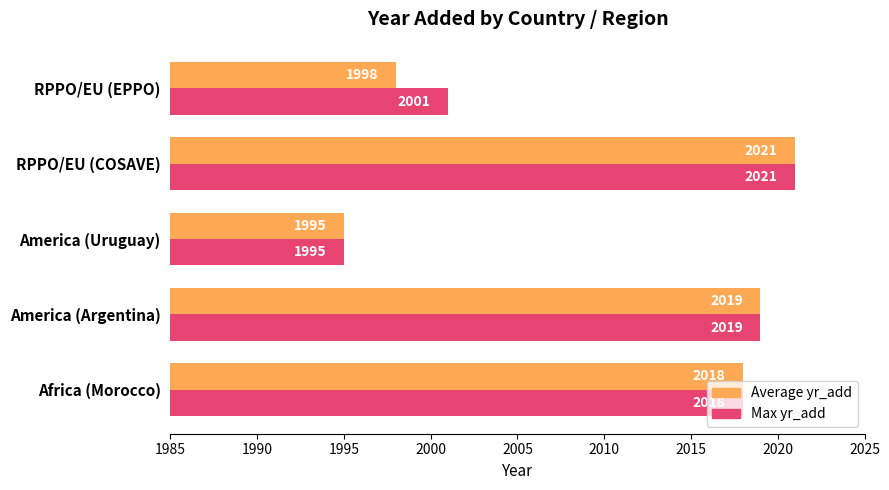

True or false: Average yr_add has a value of 3394 at America (Uruguay).

False